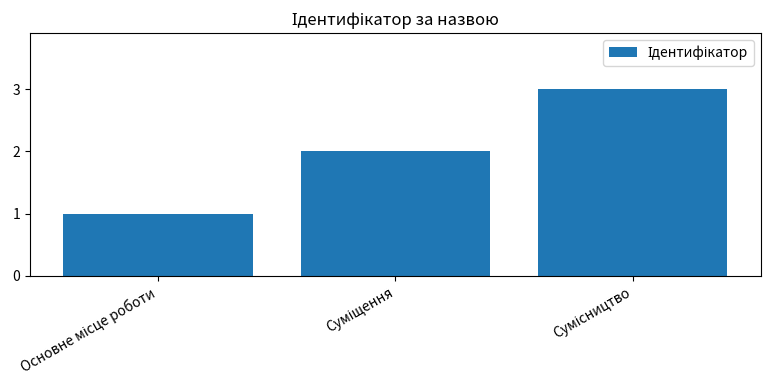

What is the maximum value shown in the chart?

3